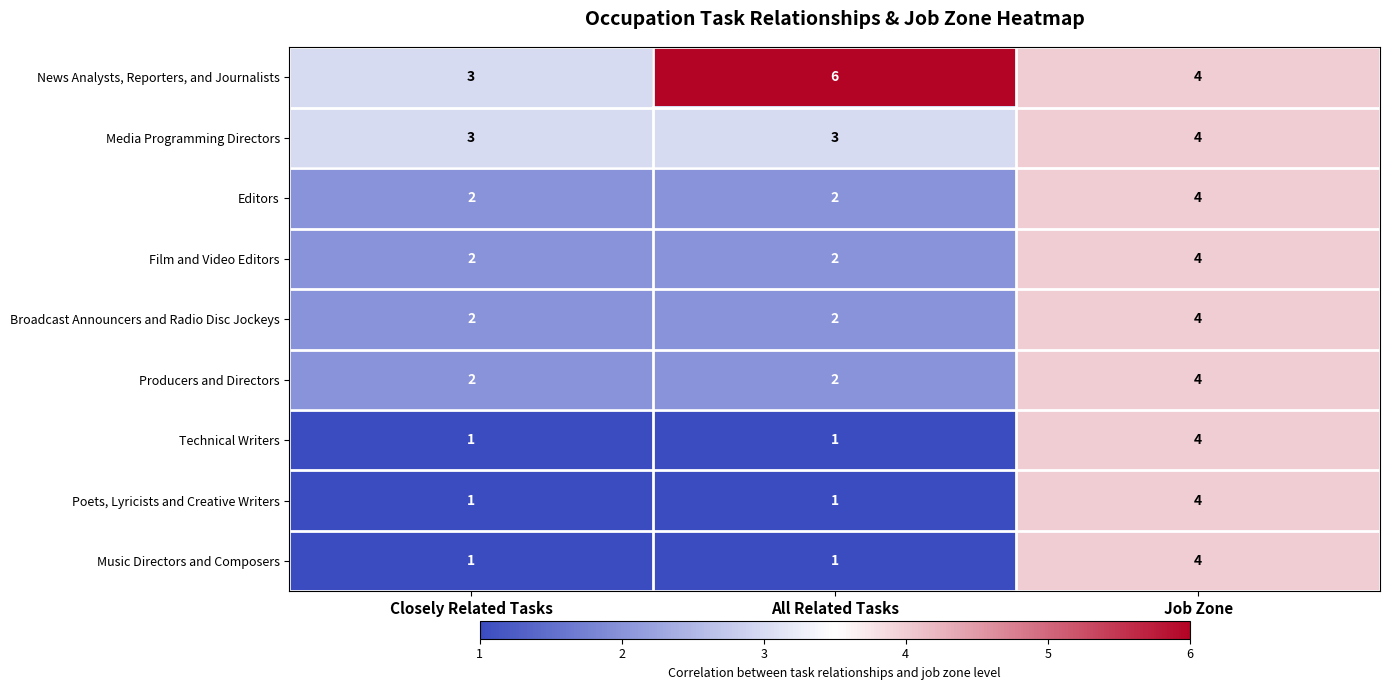

At which label does Editors reach its peak?

Job Zone